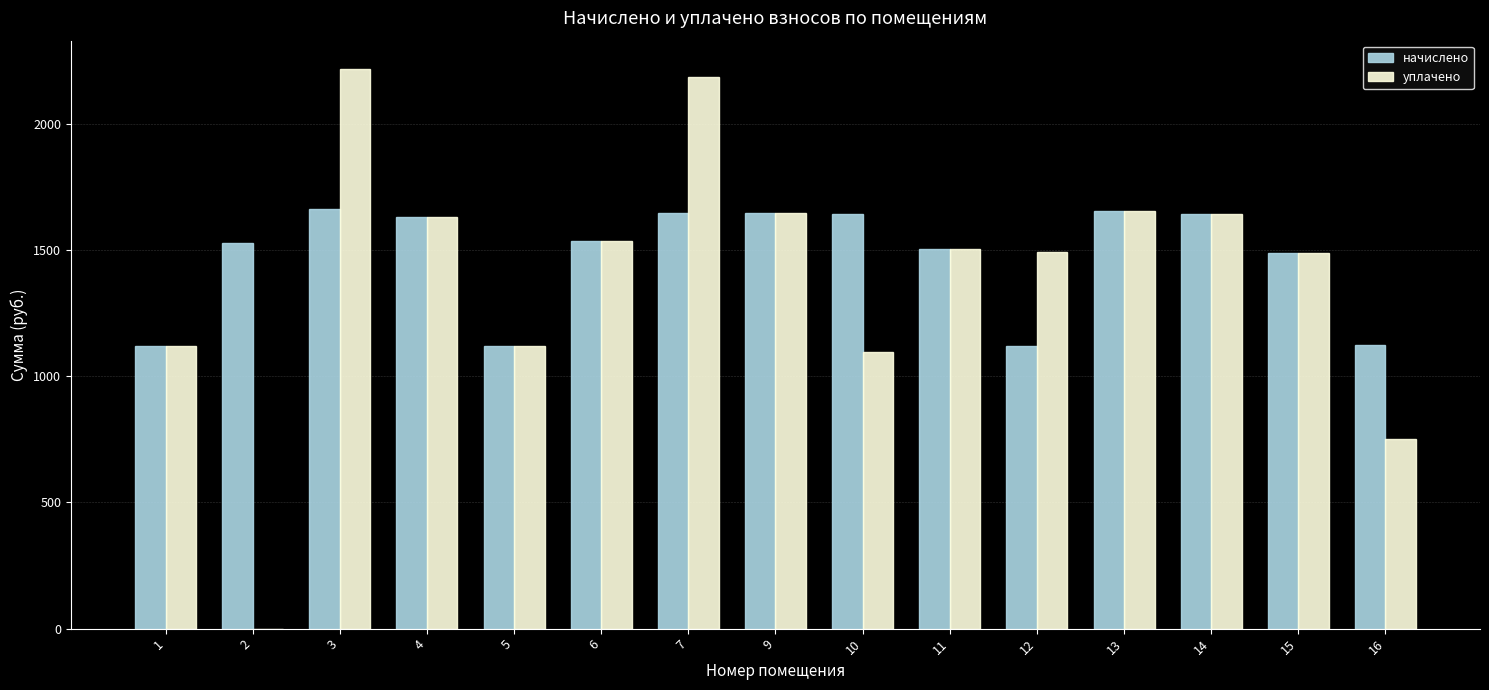

Is the value of начислено at 7 greater than the value of уплачено at 7?

No